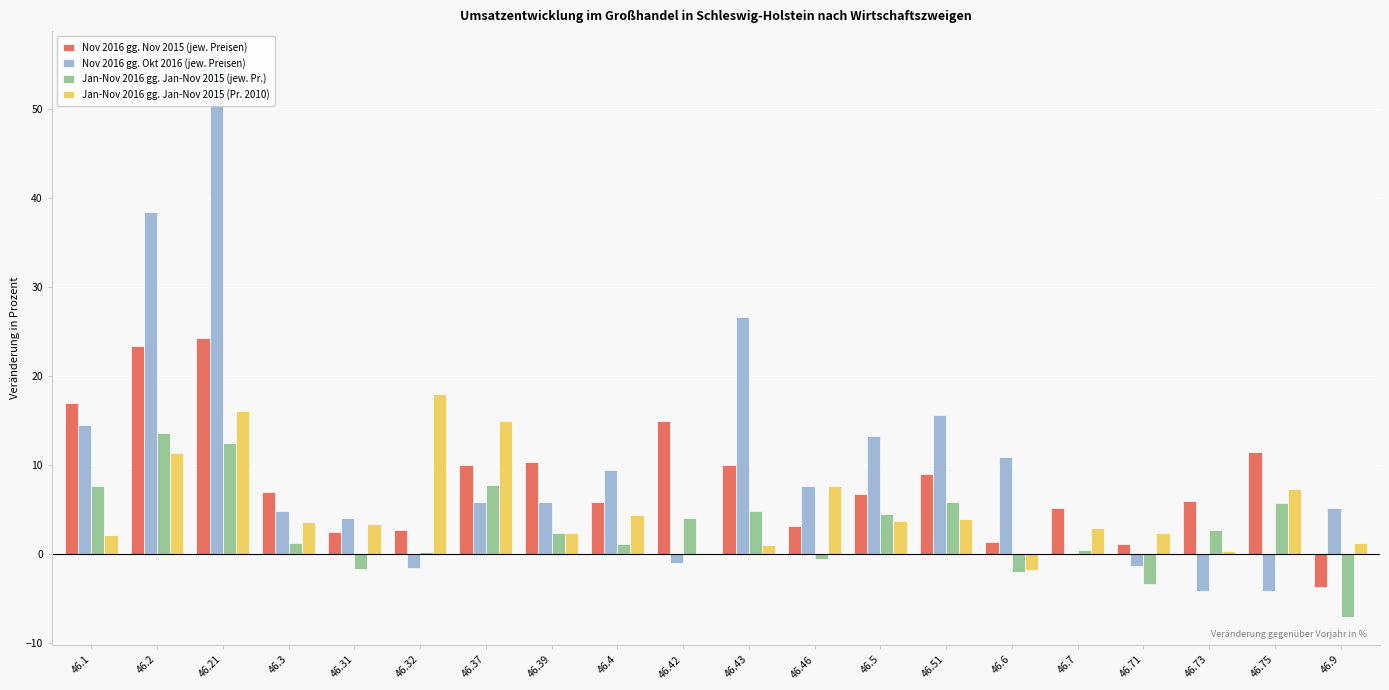

How many data points does each series have?

20